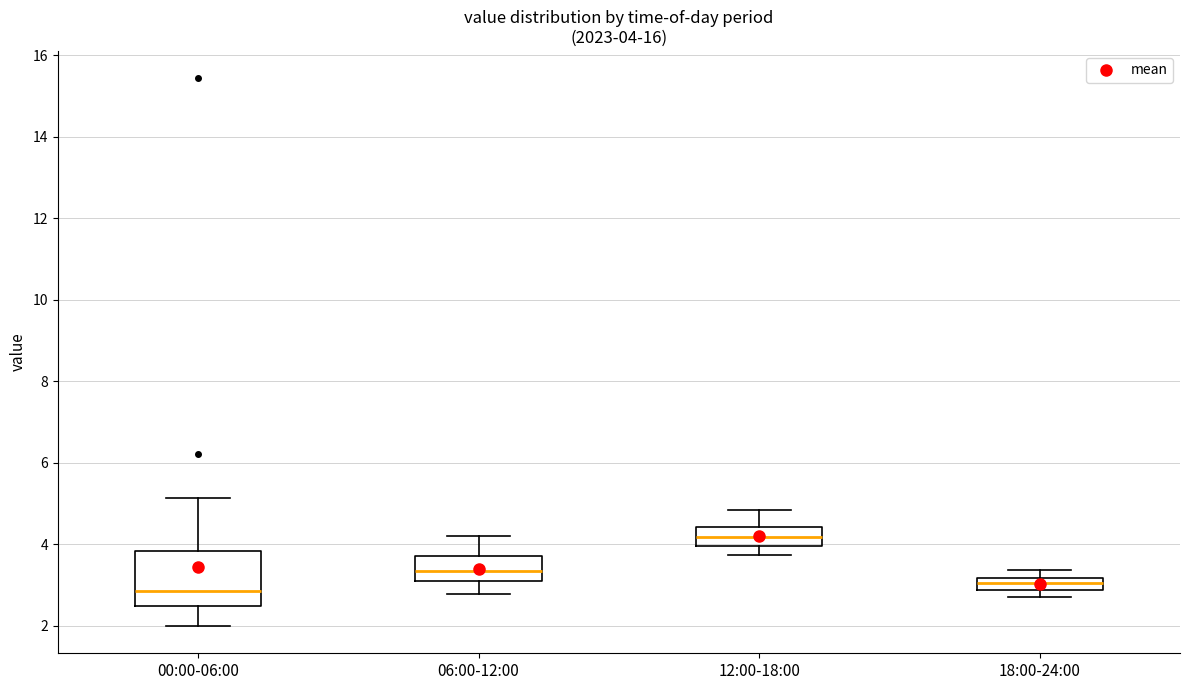

Comparing the boxes themselves (not the whiskers), which one is the tallest?

00:00-06:00